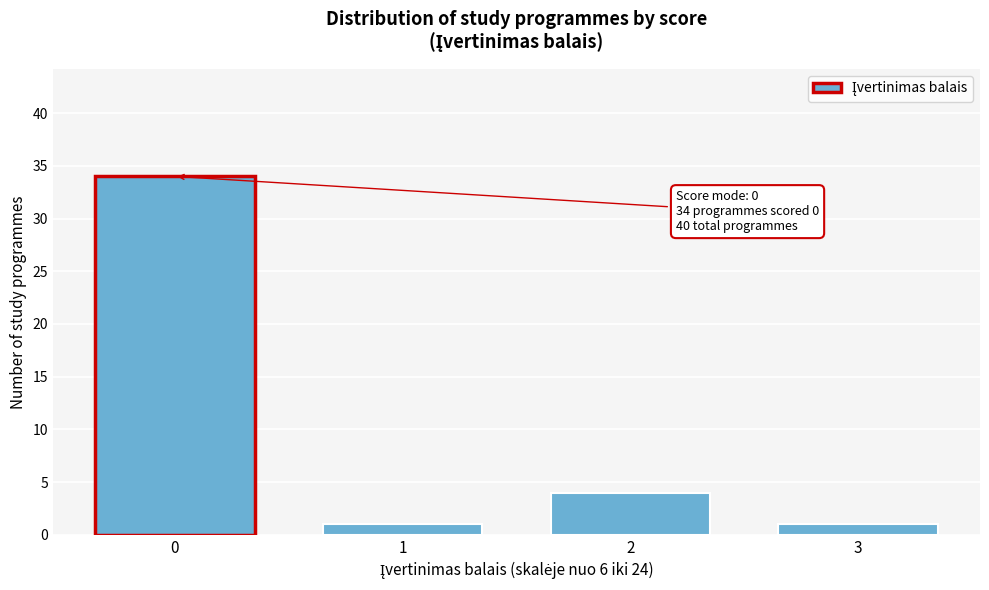

Reading left to right, extract all data points from this chart.

34	1	4	1